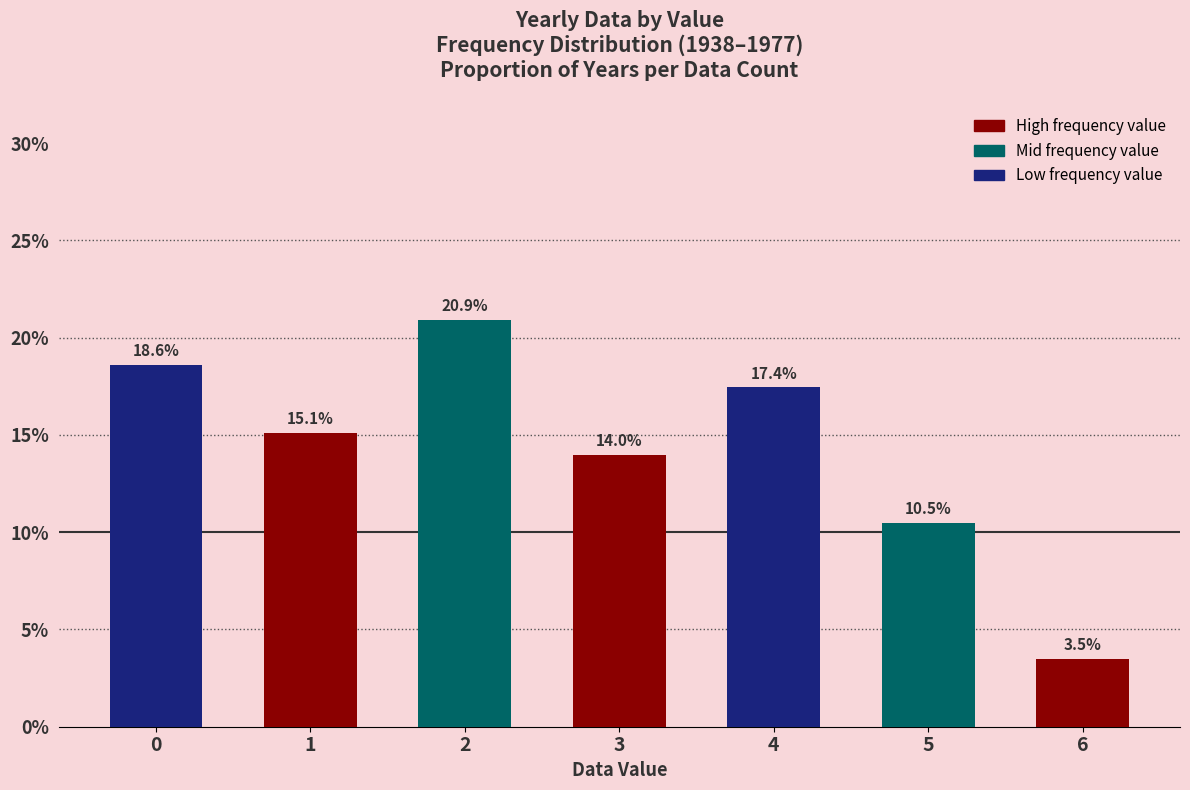

Reading left to right, extract all data points from this chart.

18.6	15.1	20.9	14.0	17.4	10.5	3.5